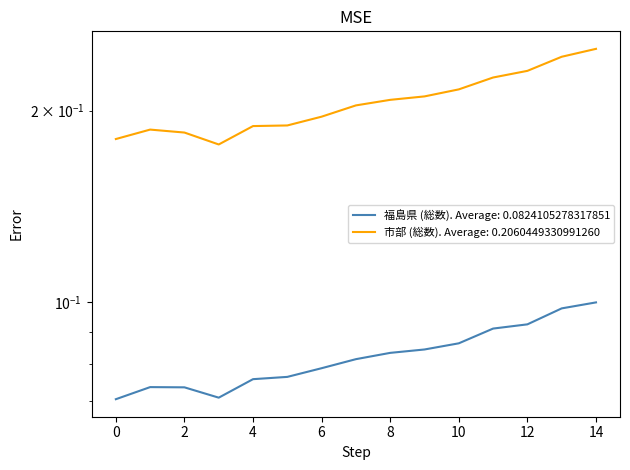

What is the total value across all series at 11歳?

0.3